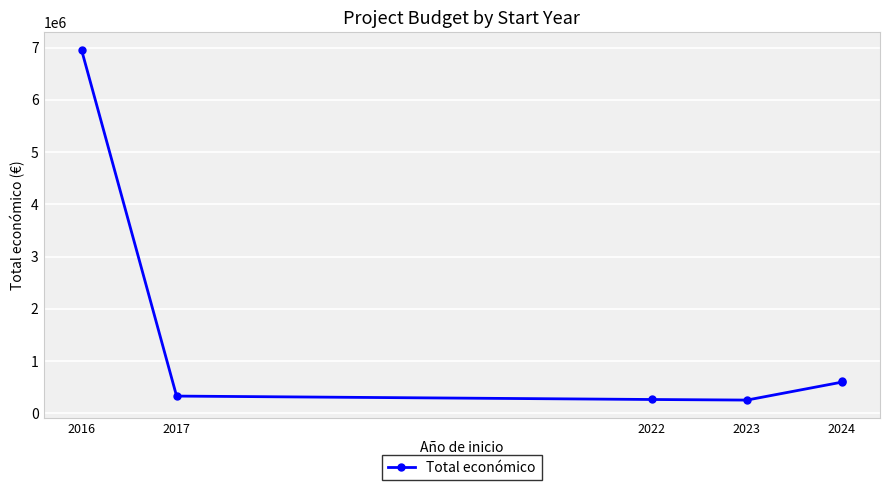

What is the difference between the maximum and minimum values?

6709021